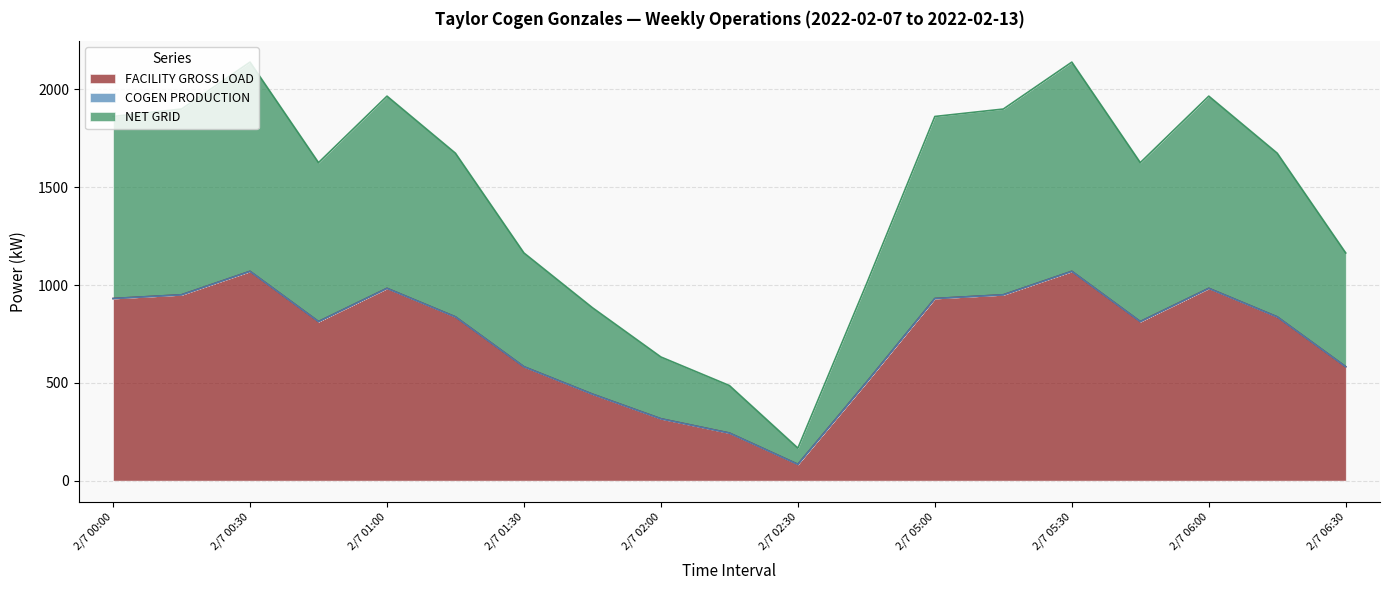

Which series has the largest range (max minus min)?

FACILITY GROSS LOAD